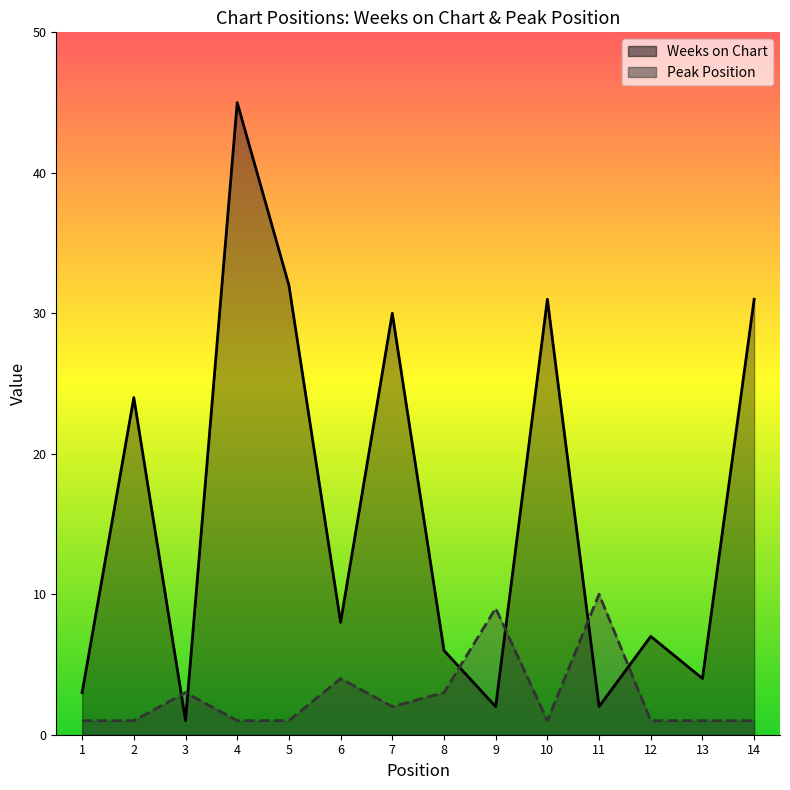

Which series changed the most between 3 and 13?

Weeks on Chart